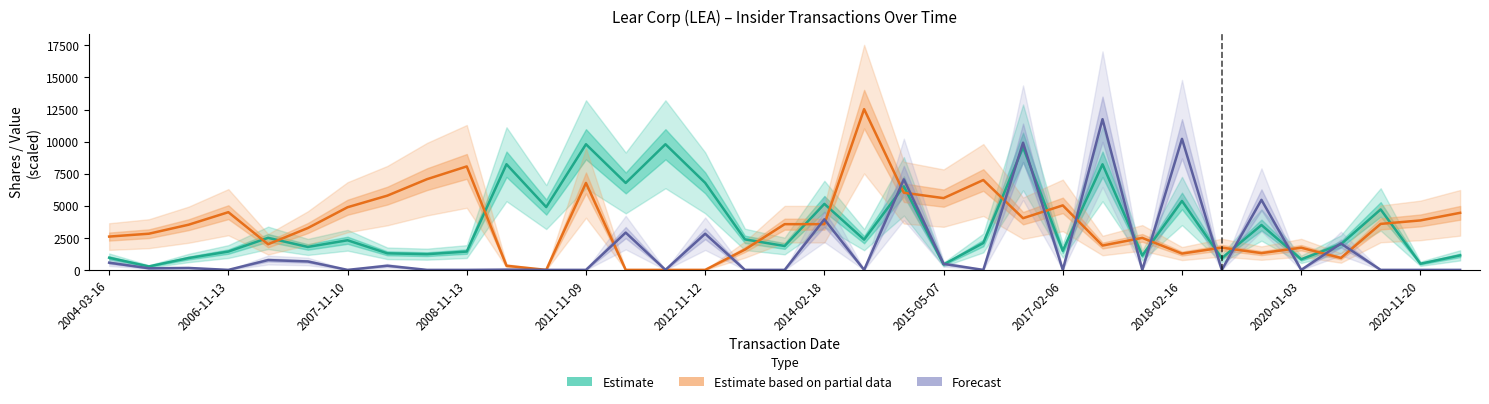

How many lines are shown in the chart?

3